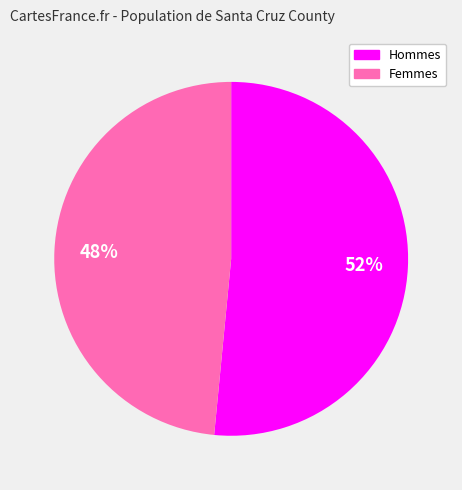

Is there any slice that represents more than half of the pie?

Yes